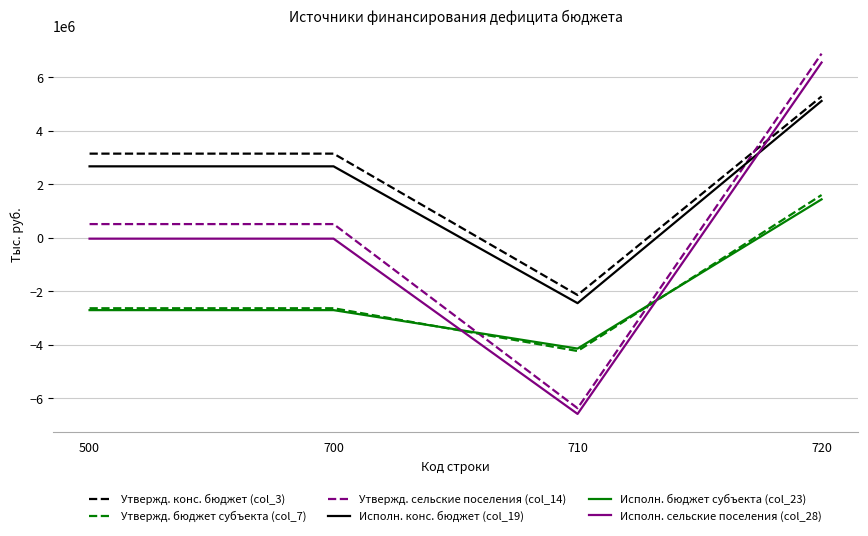

At which category does Утвержд. бюджет субъекта (col_7) reach its first local valley?

710